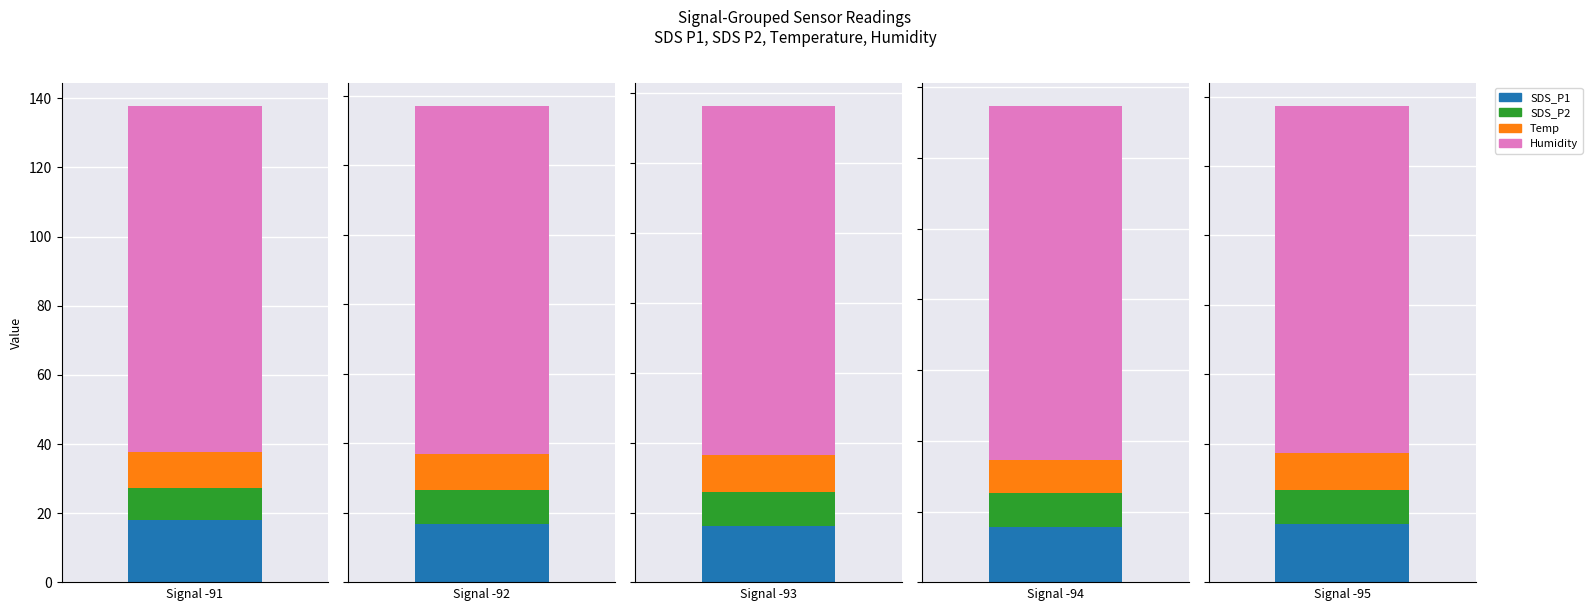

How many series are shown in this chart?

4